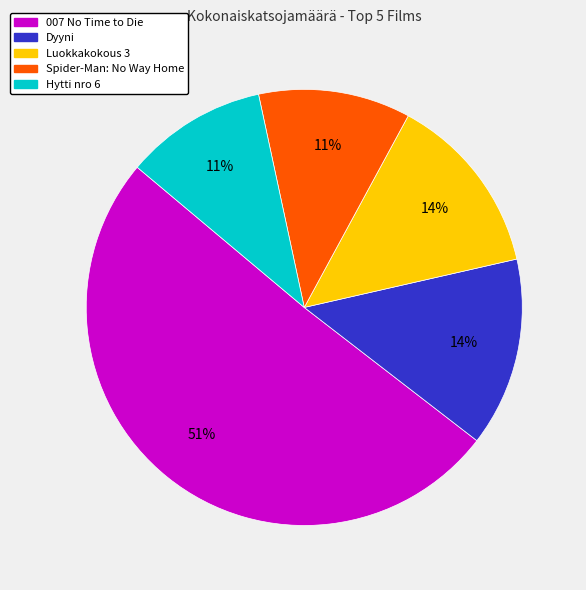

To the nearest percent, what is the average slice percentage?

20%